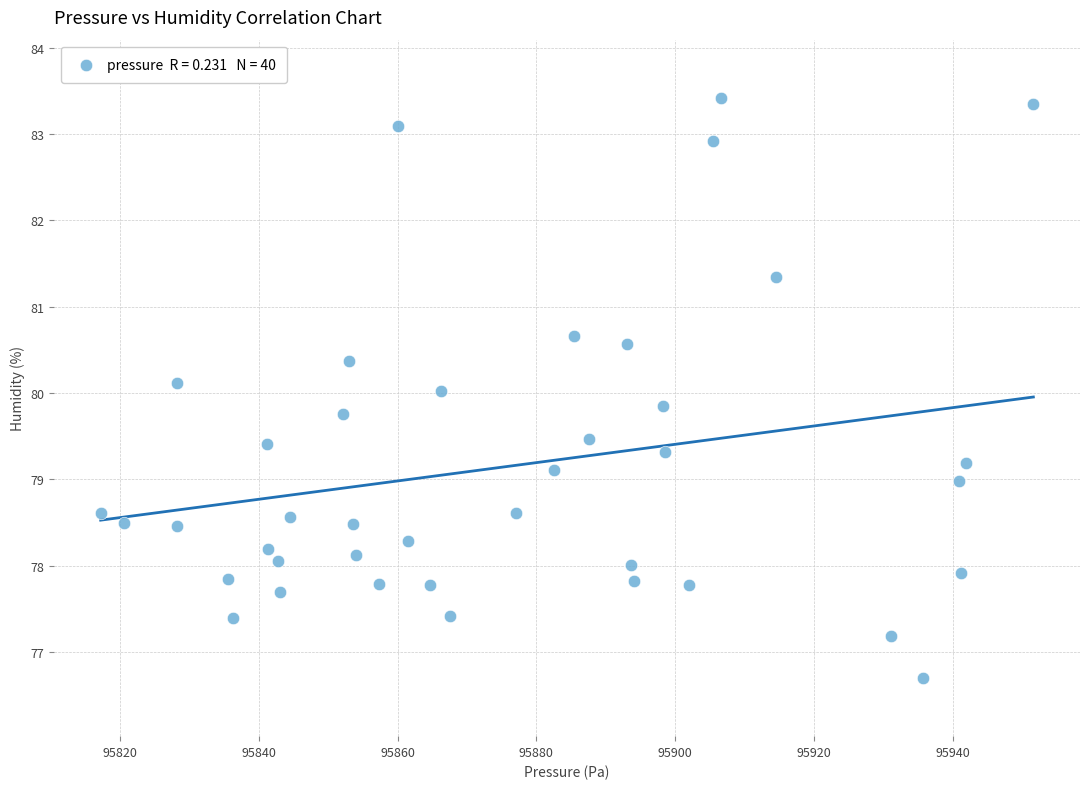

What is the range of Y values (max minus min)?

6.7